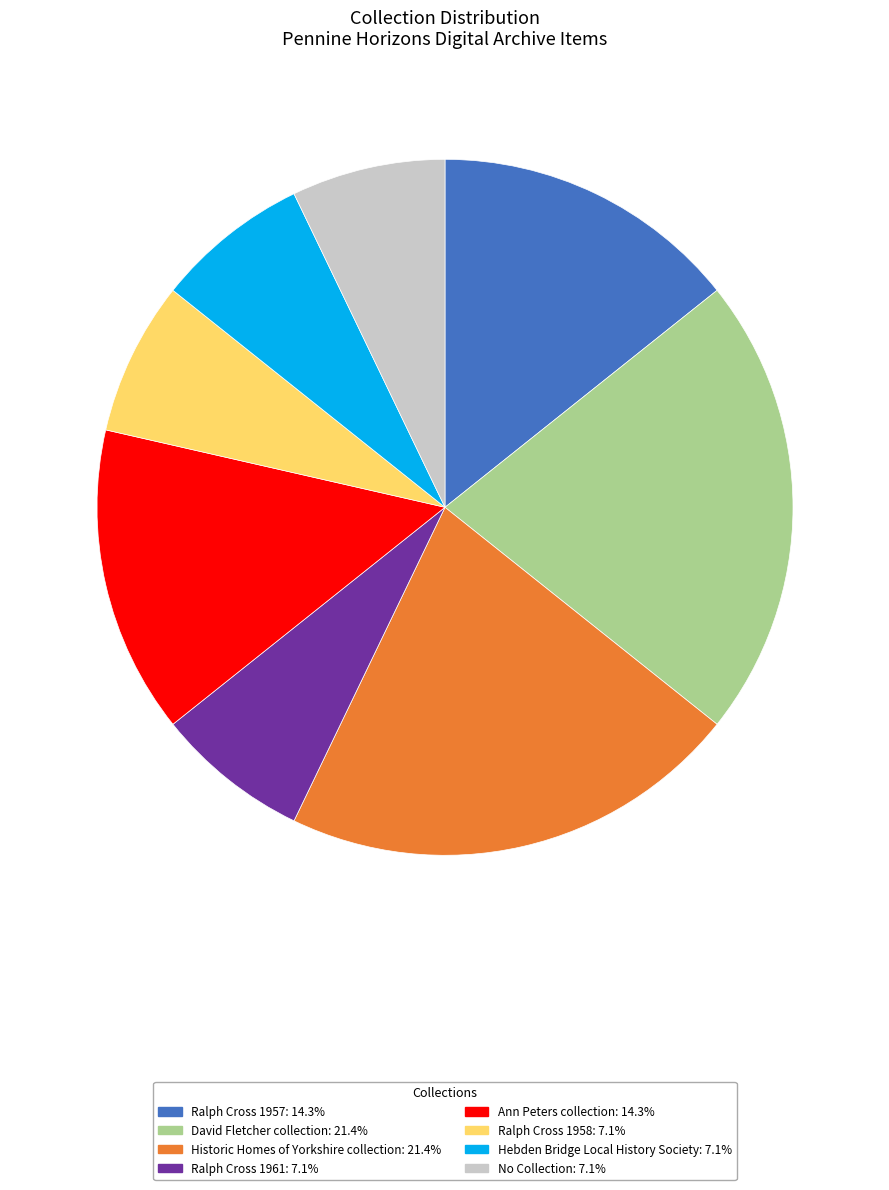

Does any single category account for the majority?

No